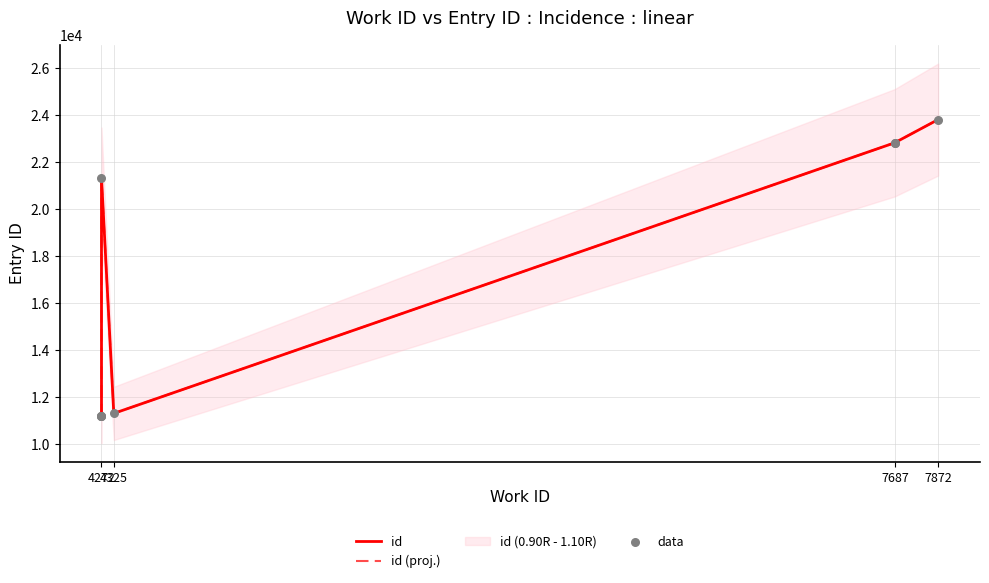

Which series contains the lowest Y value?

id